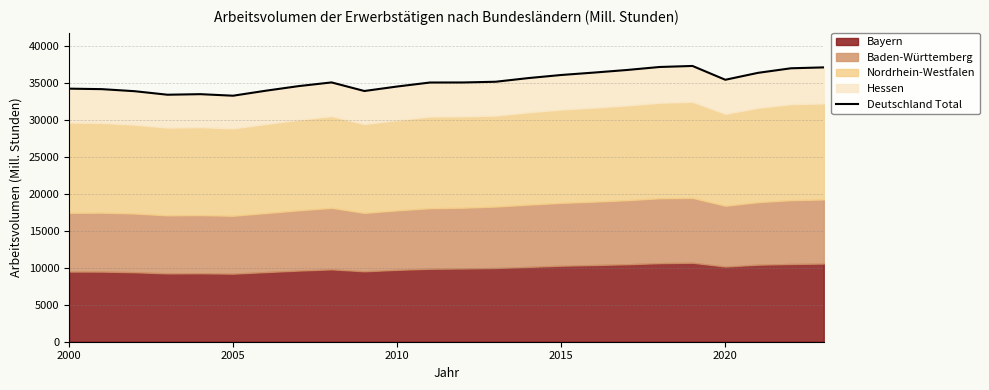

Reading left to right, transcribe all the data shown in this chart.

34179.0	34112.6	33834.8	33359.1	33434.2	33226.5	33902.5	34524.2	35021.6	33862.3	34468.3	35008.2	35014.1	35111.4	35607.6	36024.9	36350.7	36699.1	37106.3	37244.7	35379.1	36317.3	36930.6	37050.6